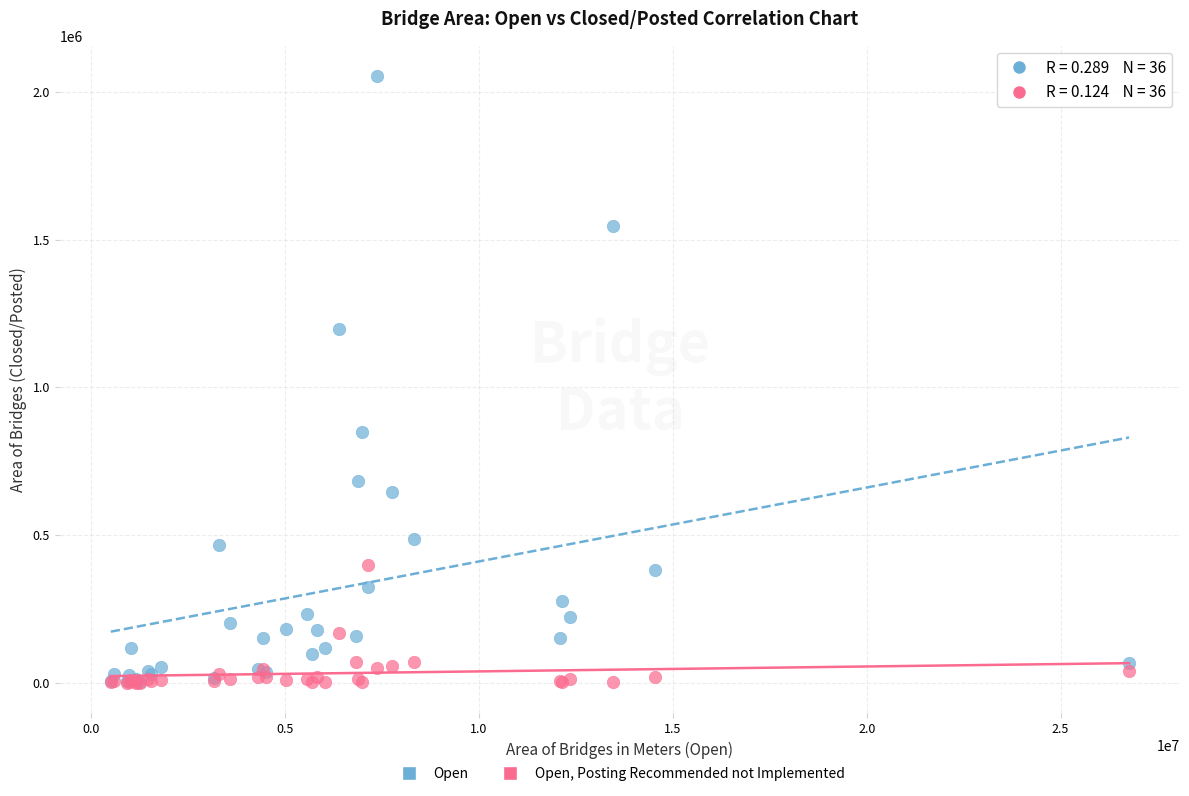

Which series has the widest spread of Y values?

Open